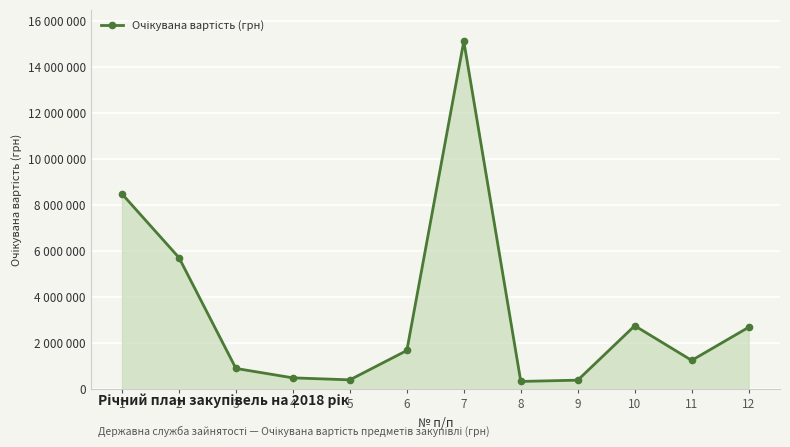

What is the maximum value shown in the chart?

15141954.8